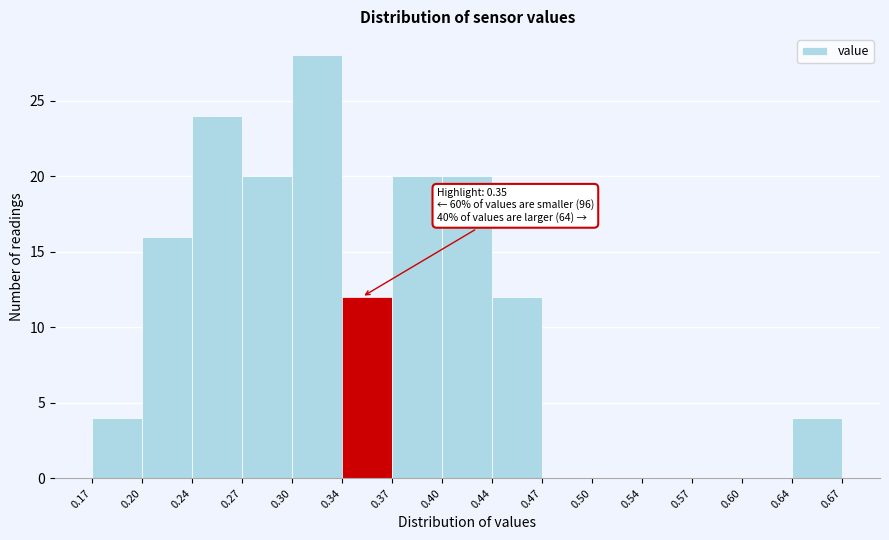

Over which range of the x-axis is the bar tallest?

0.30 to 0.34